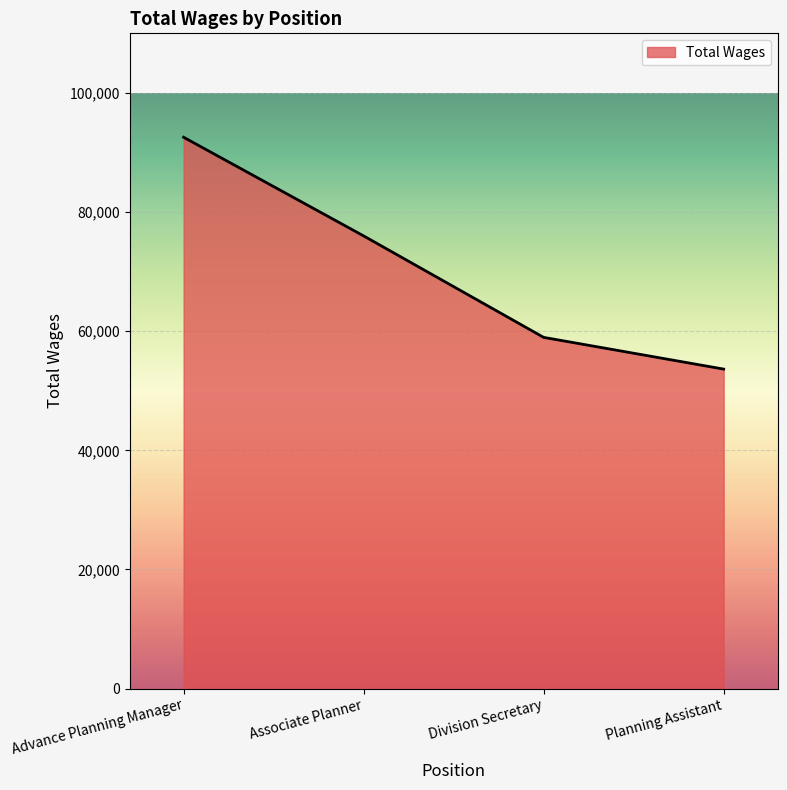

The value at Associate Planner is 31841. True or false?

False